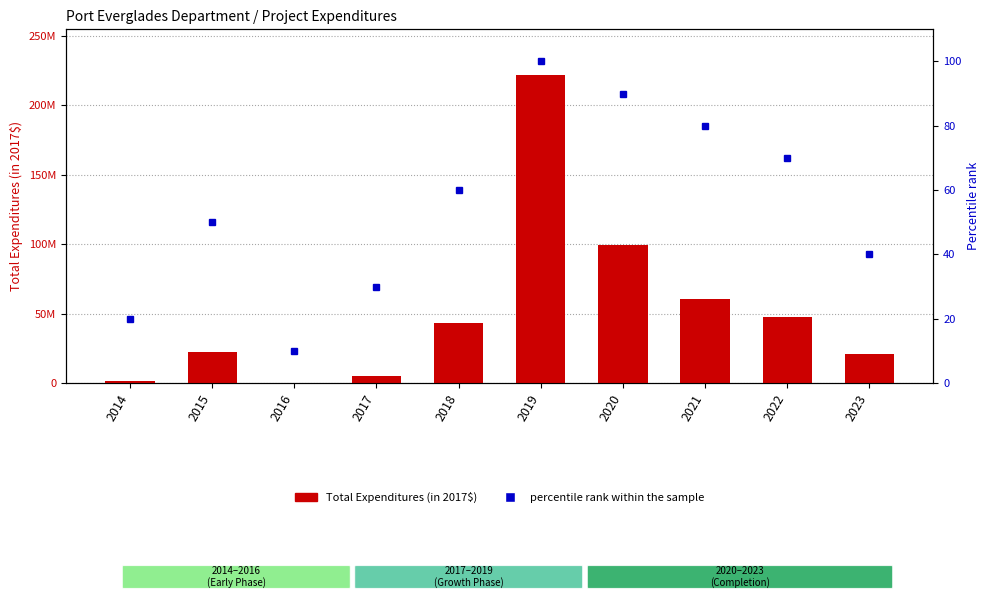

What is the difference between the maximum and minimum values in the percentile rank within the sample series?

90.0